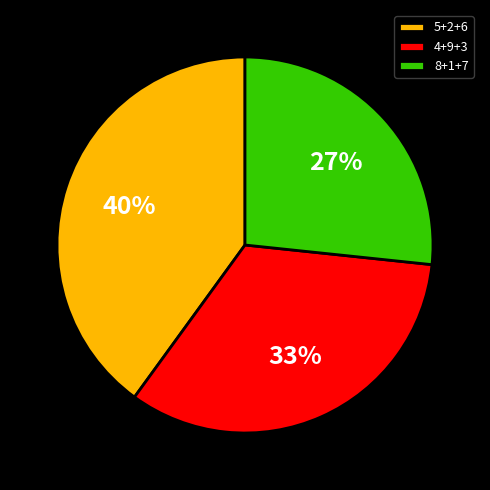

Which slice is the largest?

5+2+6